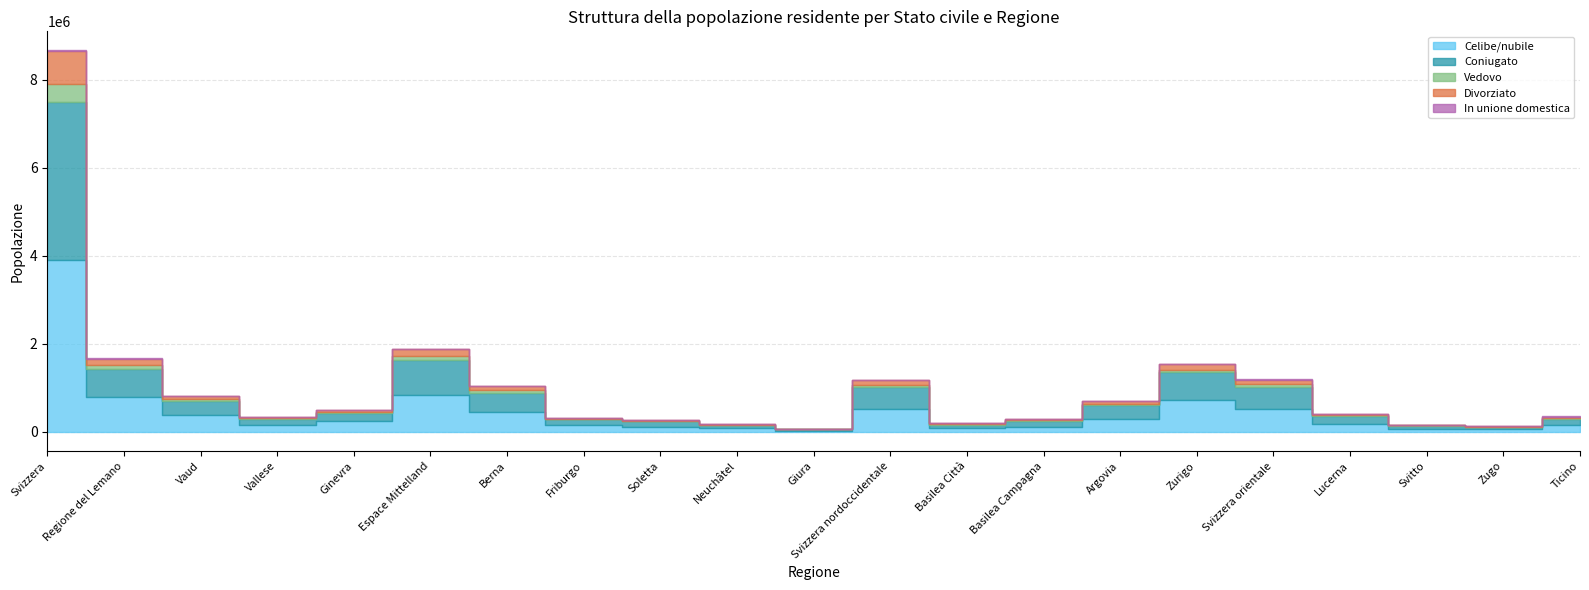

Which series has the largest range (max minus min)?

Celibe/nubile